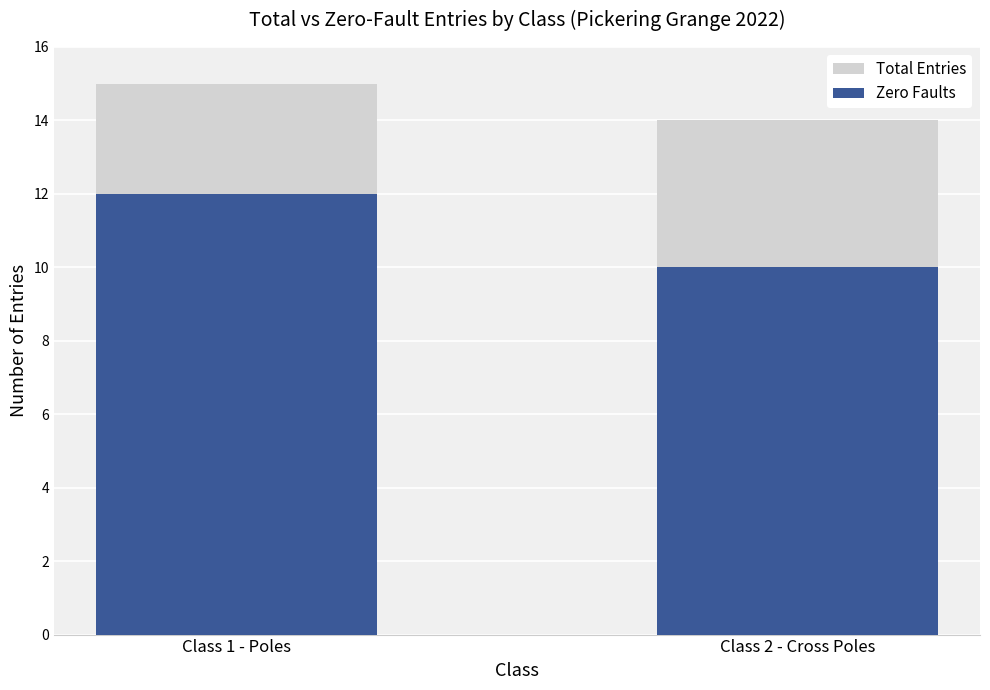

Reading left to right, extract all data points from this chart.

Total Entries: 15	14
Zero Faults: 12	10